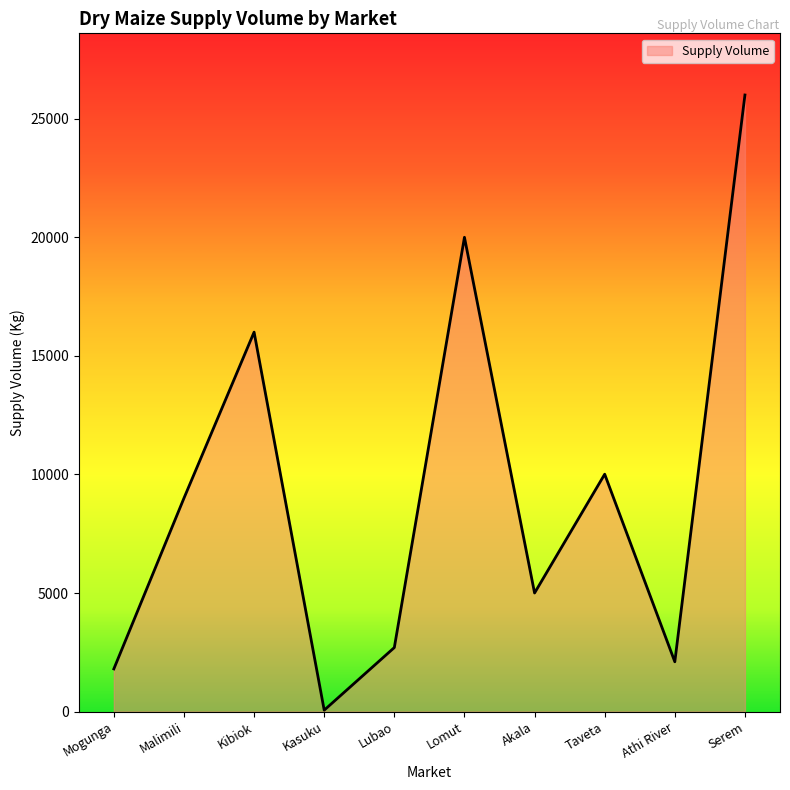

Which has a higher value, Serem or Mogunga?

Serem